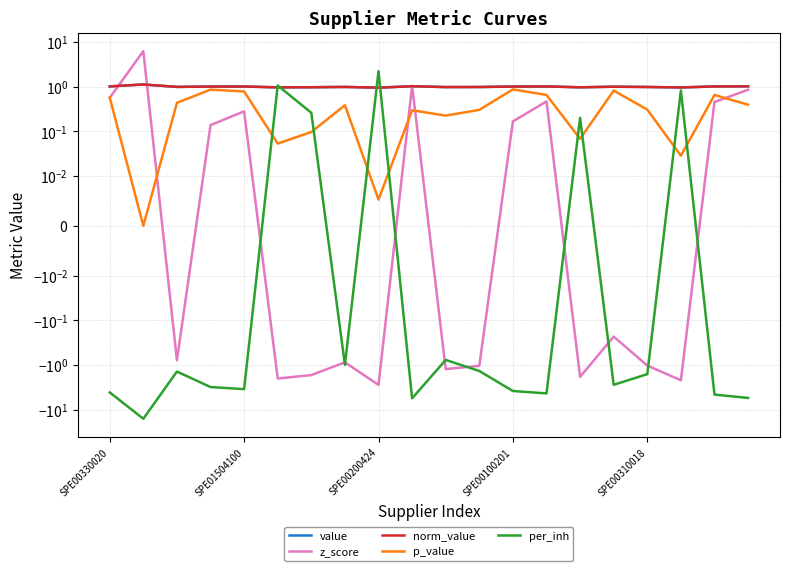

The value of z_score at 13 is 0.5. True or false?

True